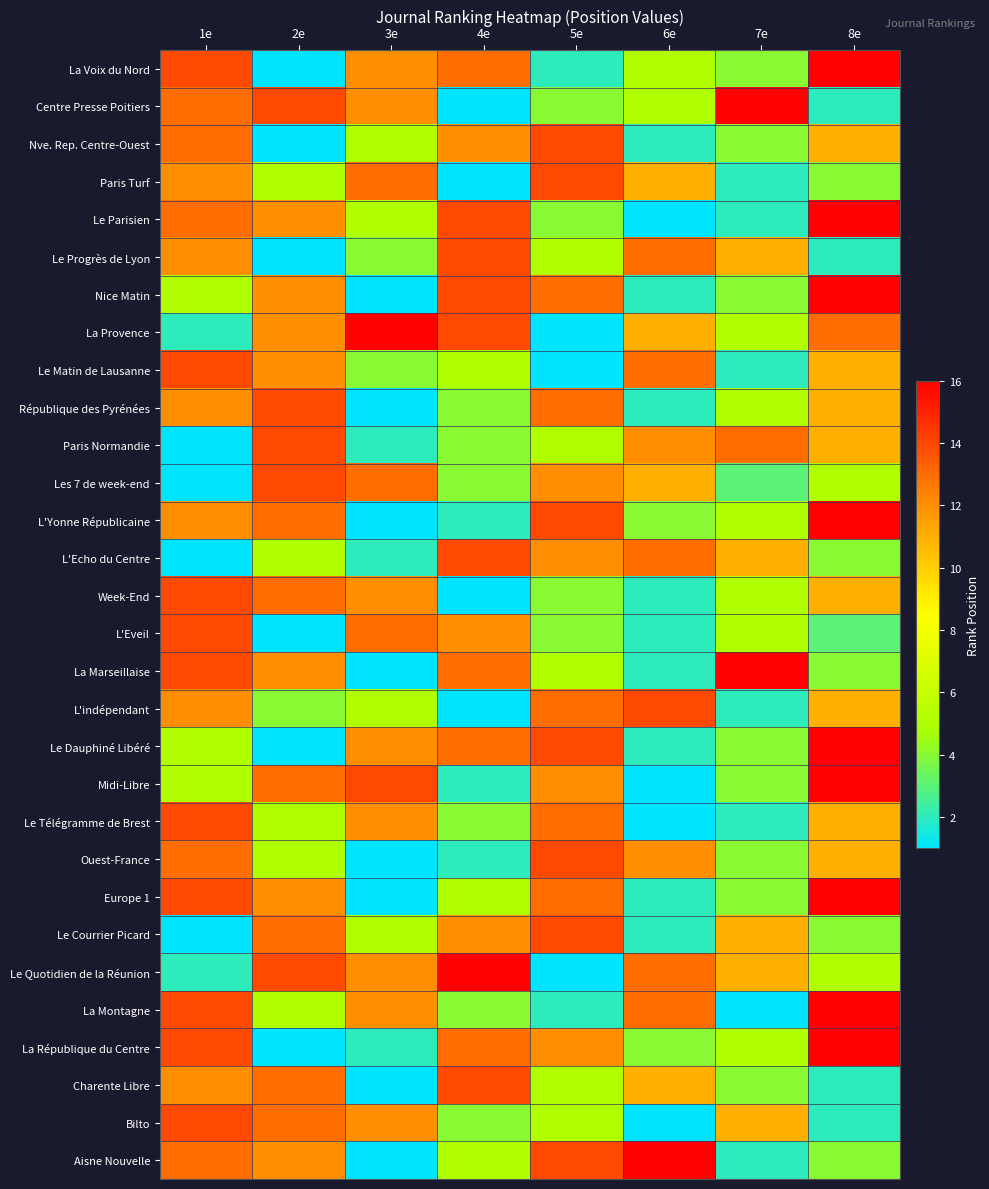

Which label corresponds to the smallest value in the chart?

2e